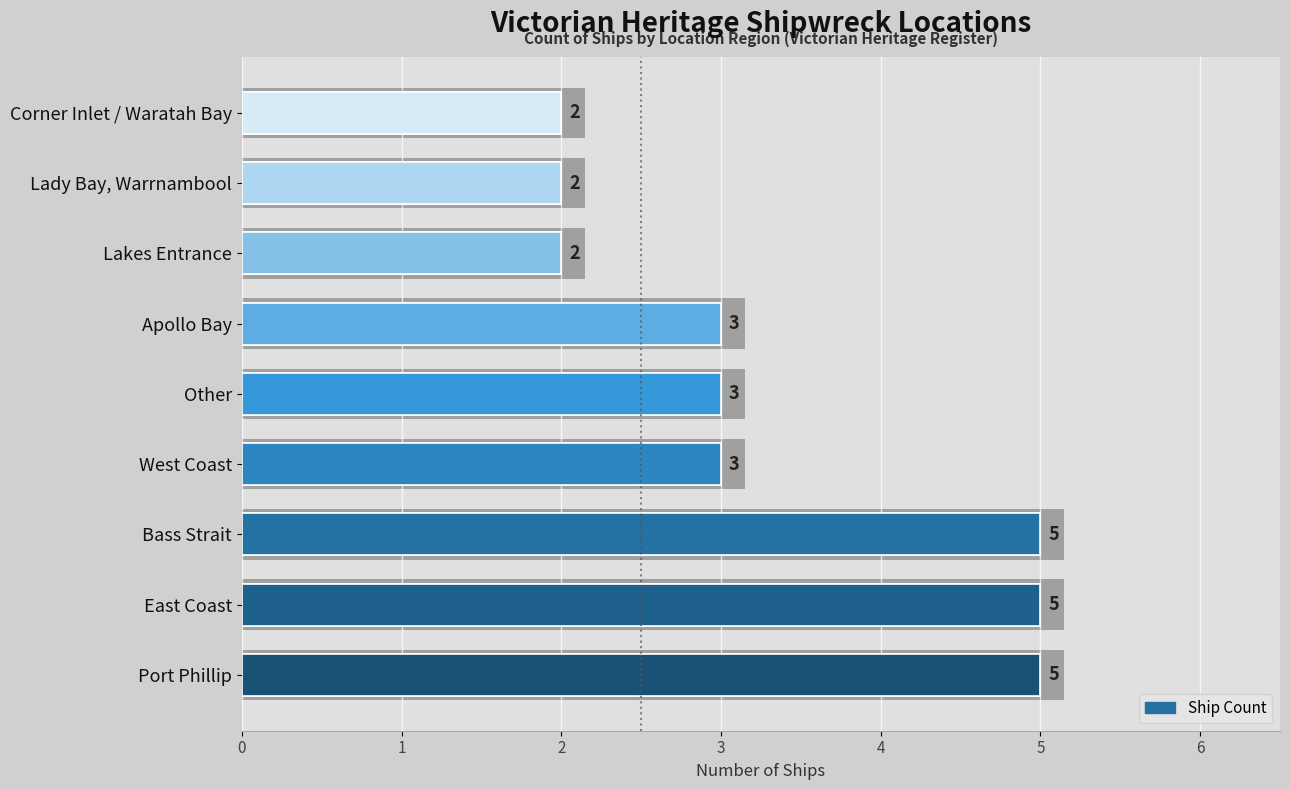

What is the sum of all values?

30